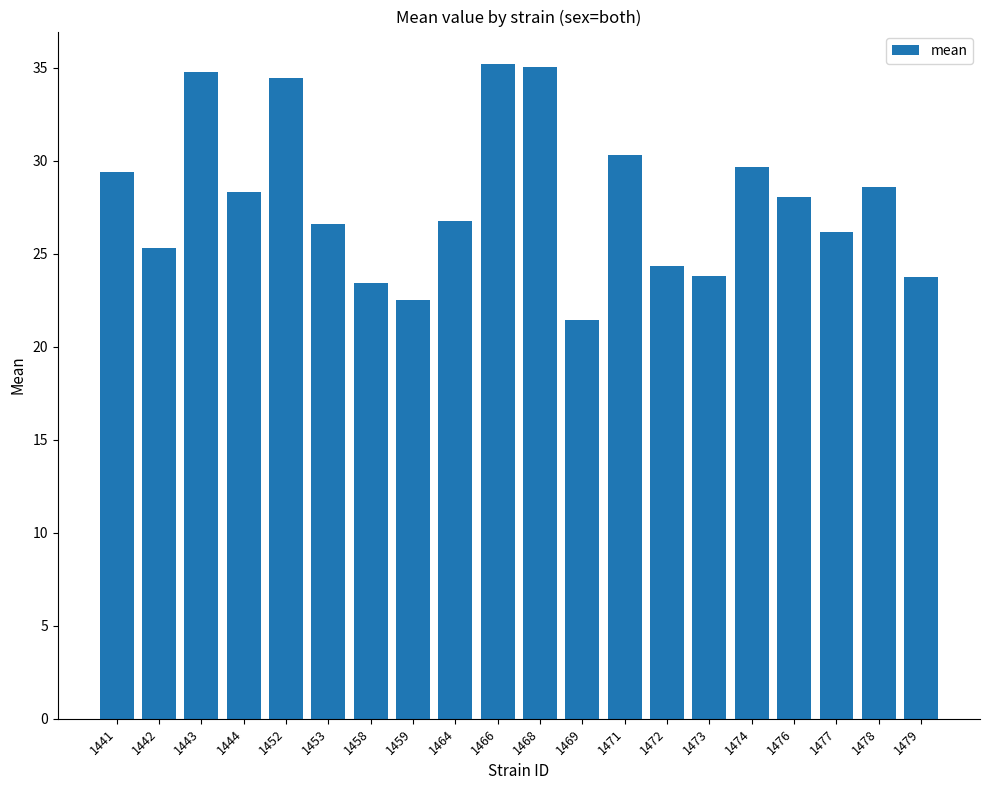

What is the value of the 12th bar from the left?

21.5